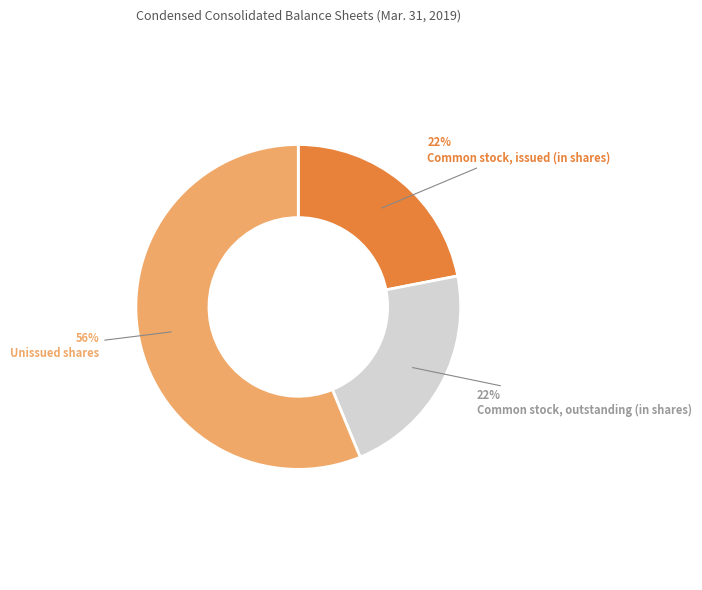

How many segments does this pie chart have?

3